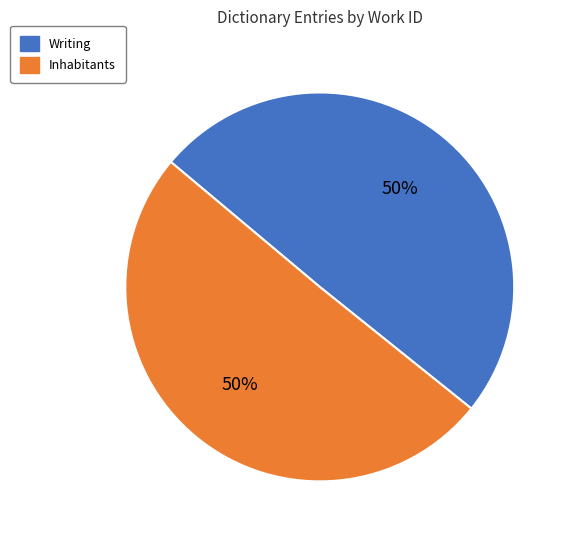

To the nearest percent, what portion does Inhabitants represent?

50%